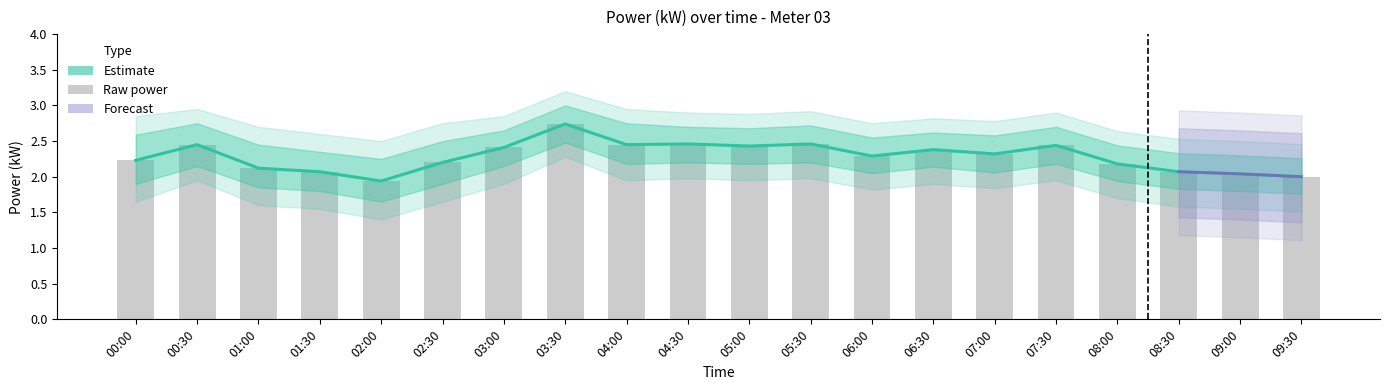

The power_upper2 series shows 2.5 at 08:30. True or false?

True